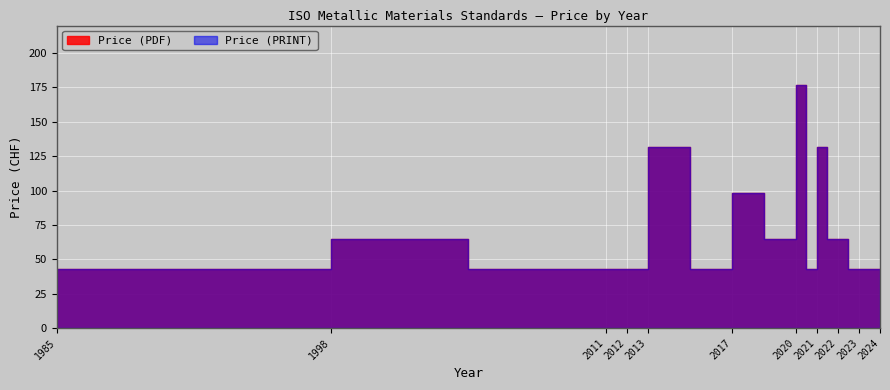

At which category is the sum across all series the highest?

2020